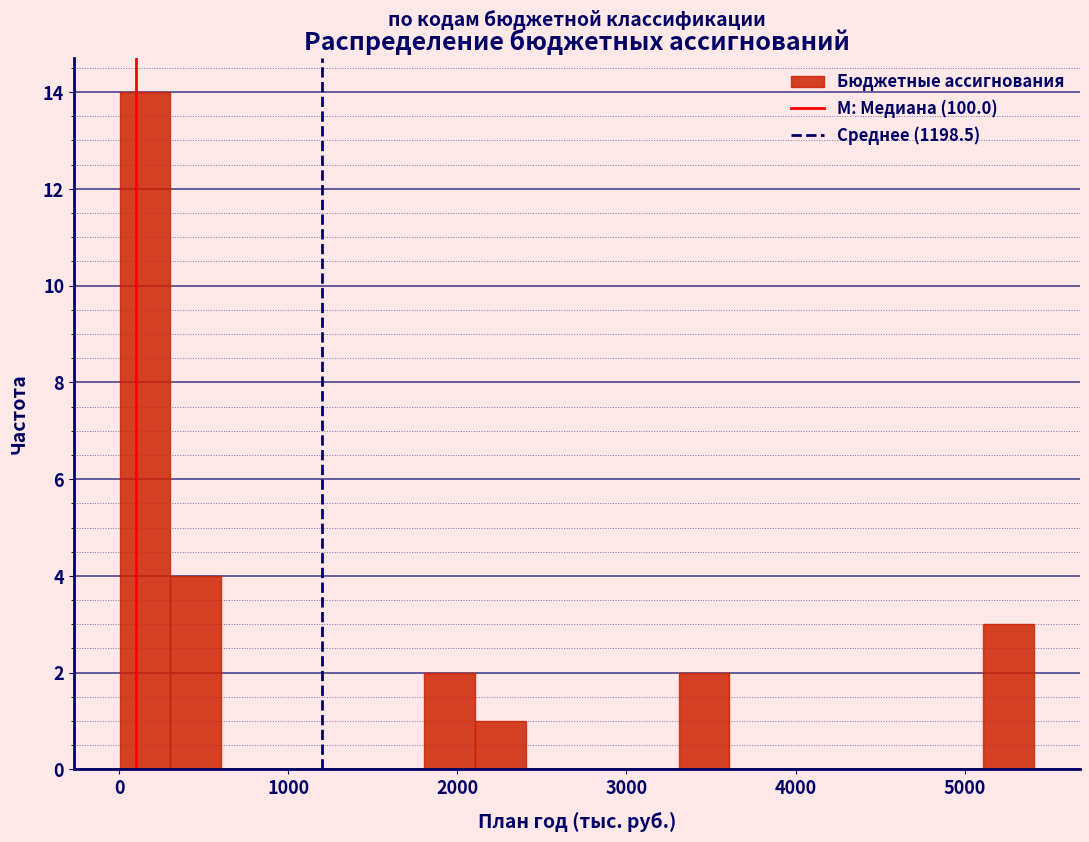

Around what value on the x-axis is the tallest bar? Give the approximate position of its centre, as read against the axis.

200